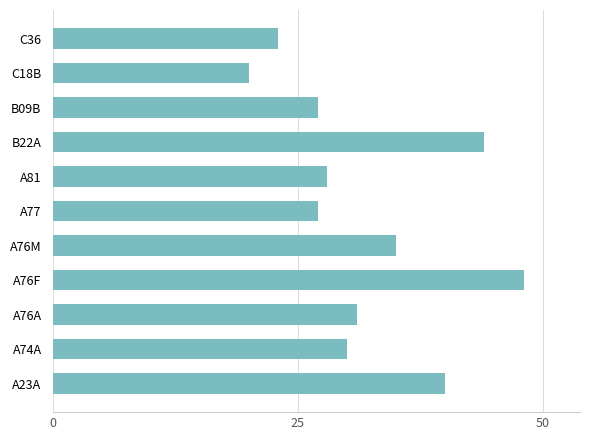

Reading bottom to top, what are all the values shown in this chart?

40	30	31	48	35	27	28	44	27	20	23